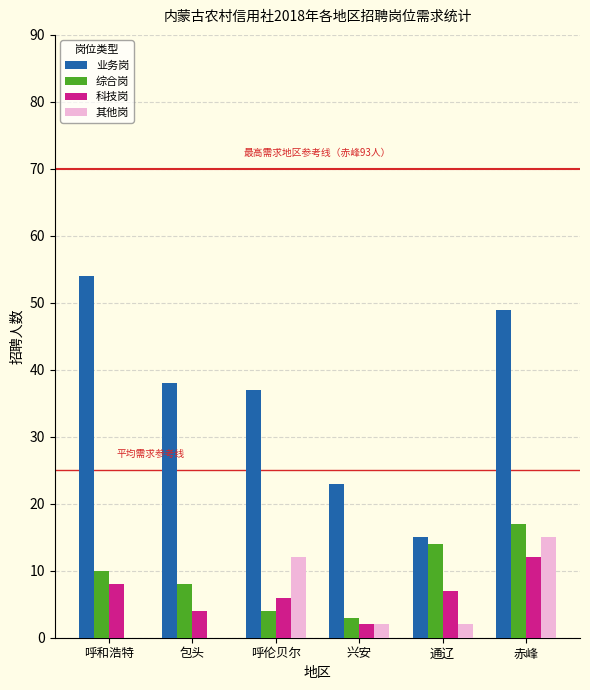

Which label corresponds to the largest value in the chart?

呼和浩特